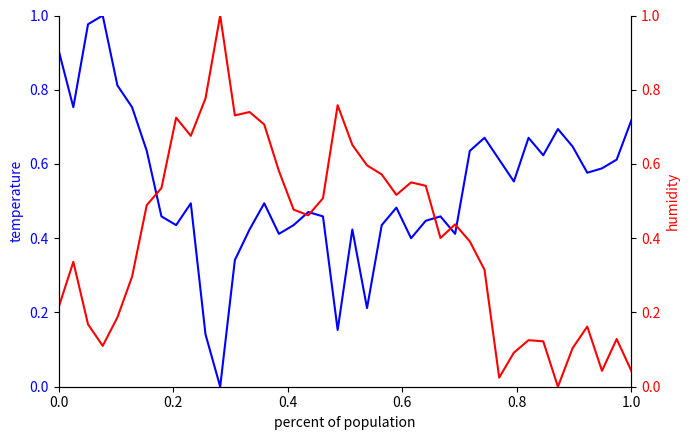

What is the difference between the maximum and minimum values in the temperature series?

1.0